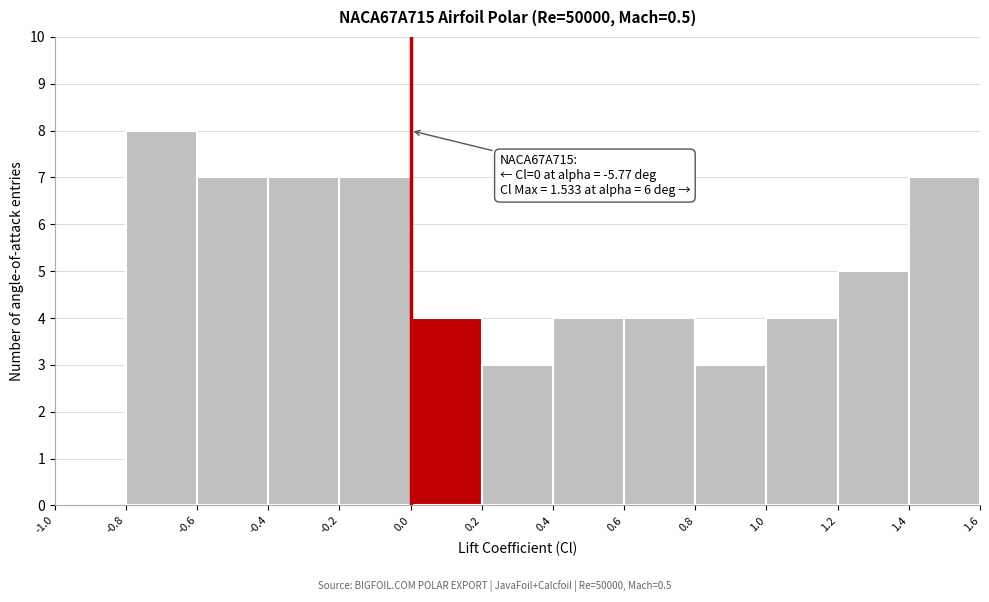

Which range on the x-axis has the tallest bar?

-0.8 to -0.6